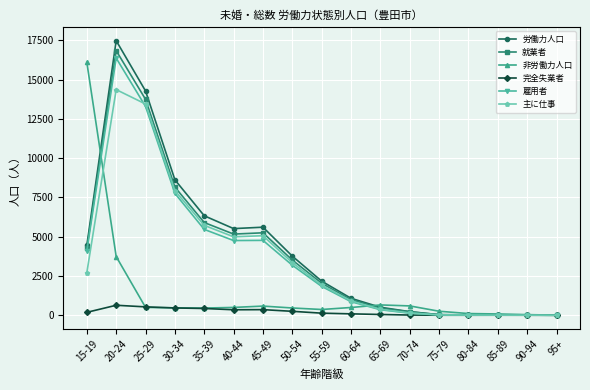

What is the sum of all 非労働力人口 values?

25396